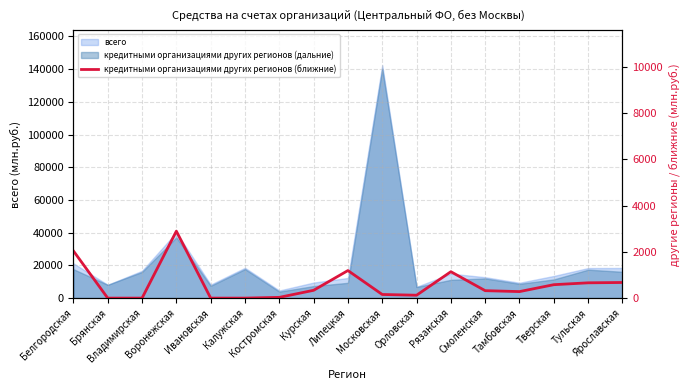

The chart shows a value of 83 at Московская. True or false?

False